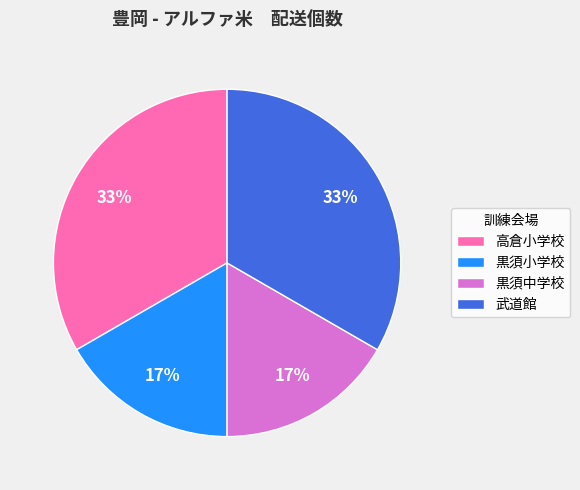

Between 高倉小学校 and 黒須小学校, which is larger?

高倉小学校